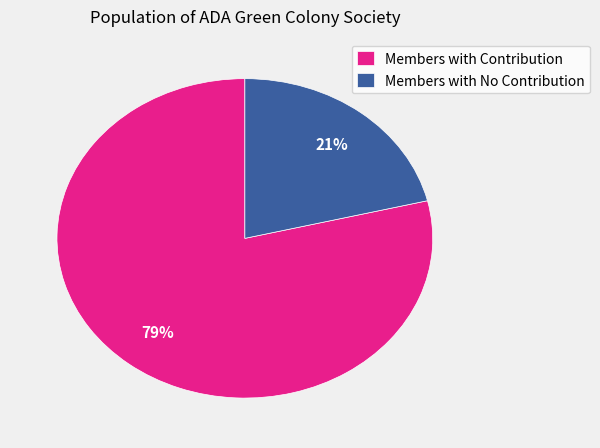

What percentage is the Members with Contribution slice, to the nearest percent?

79%